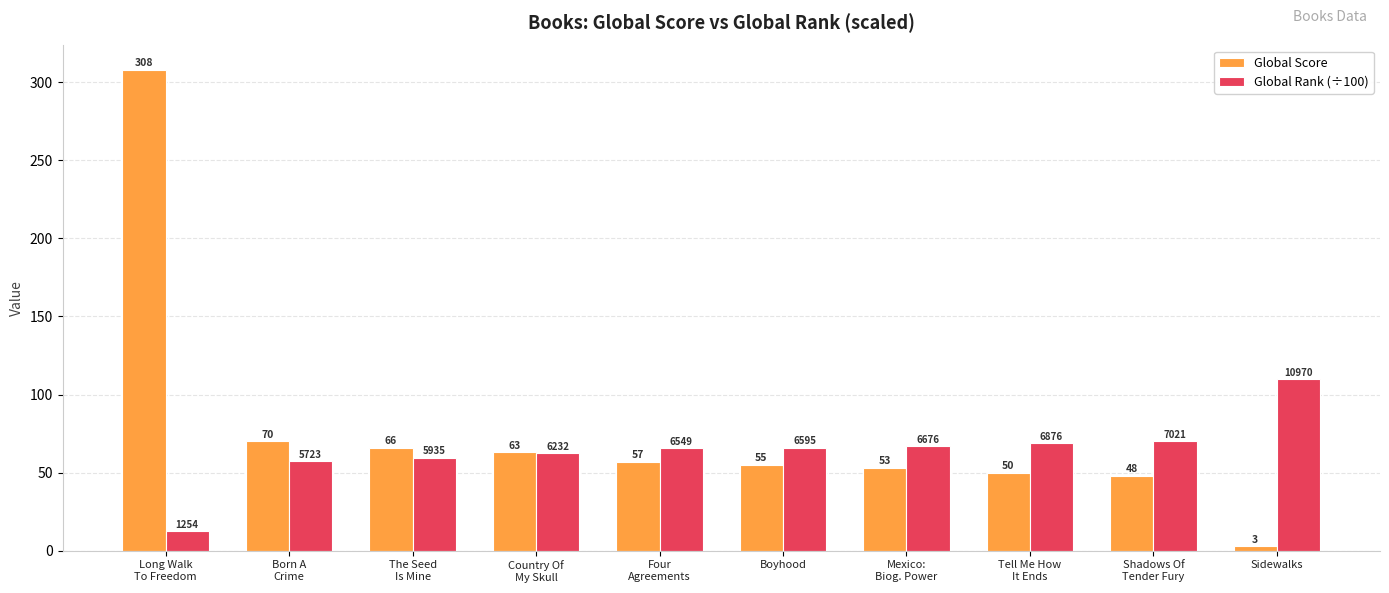

How many bars are there in total?

20